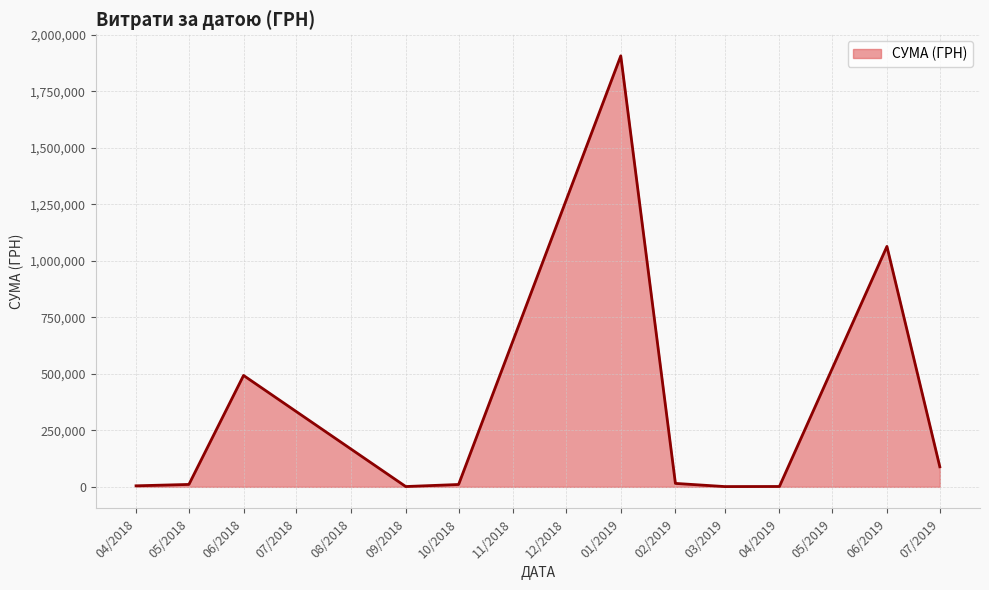

Which label corresponds to the largest value in the chart?

01/2019